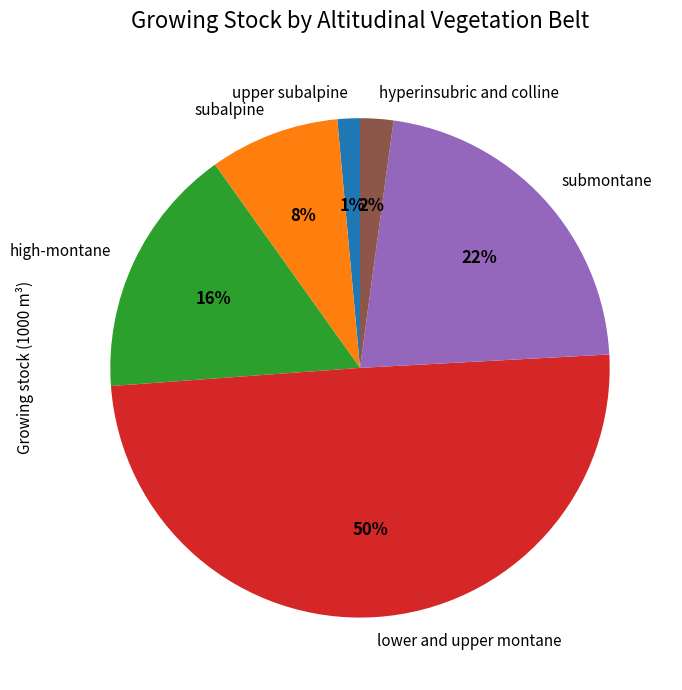

To the nearest percent, what is the average slice percentage?

17%